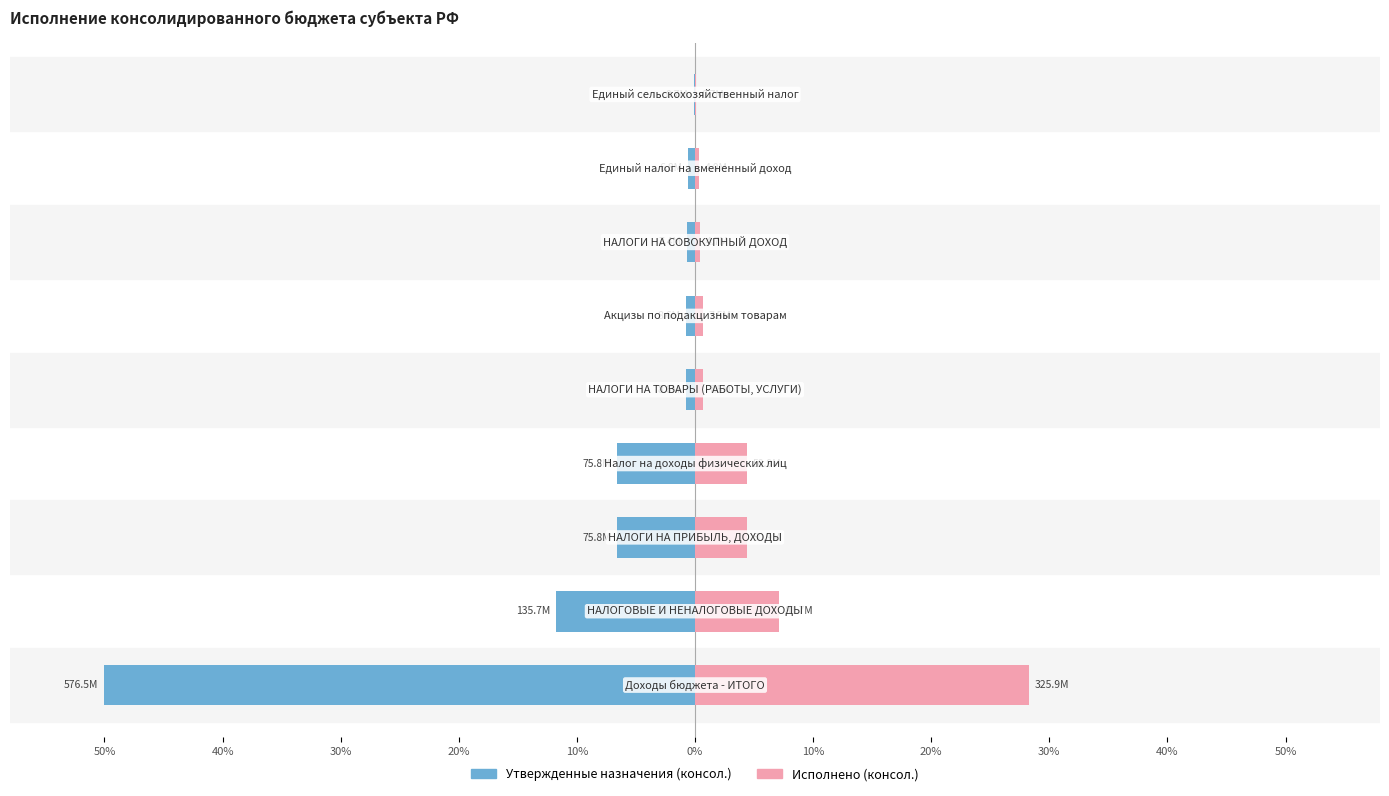

What is the smallest value displayed?

-50.0